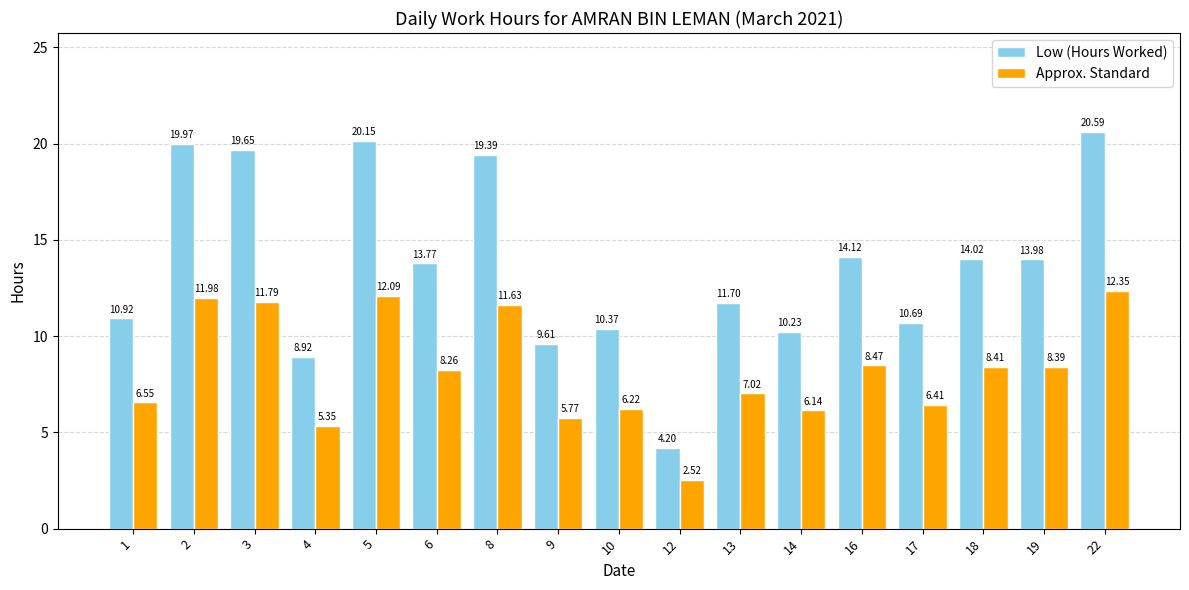

What is the value of the Low (Hours Worked) bar at the 15th from the left?

14.0